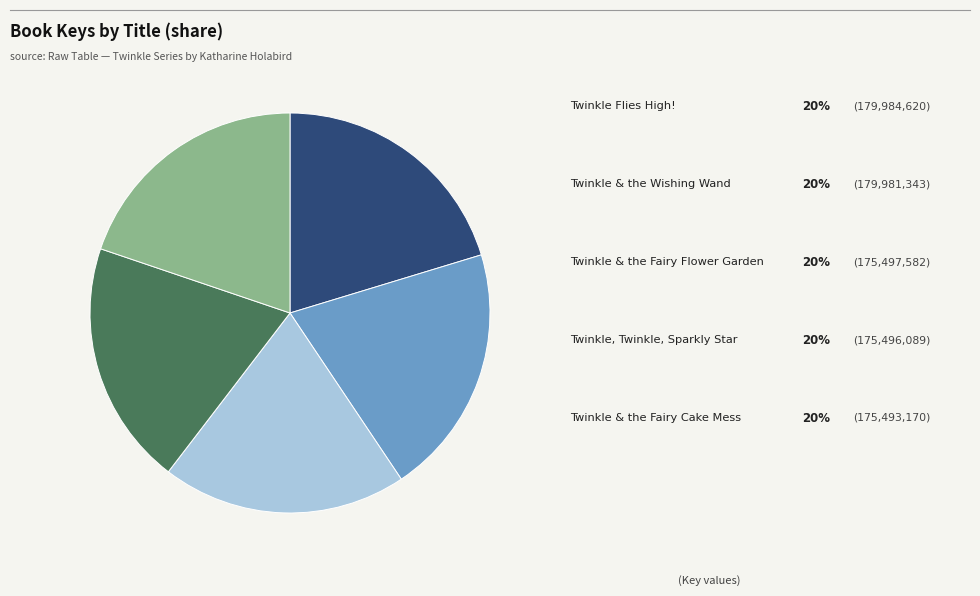

Is there a majority slice in this chart?

No